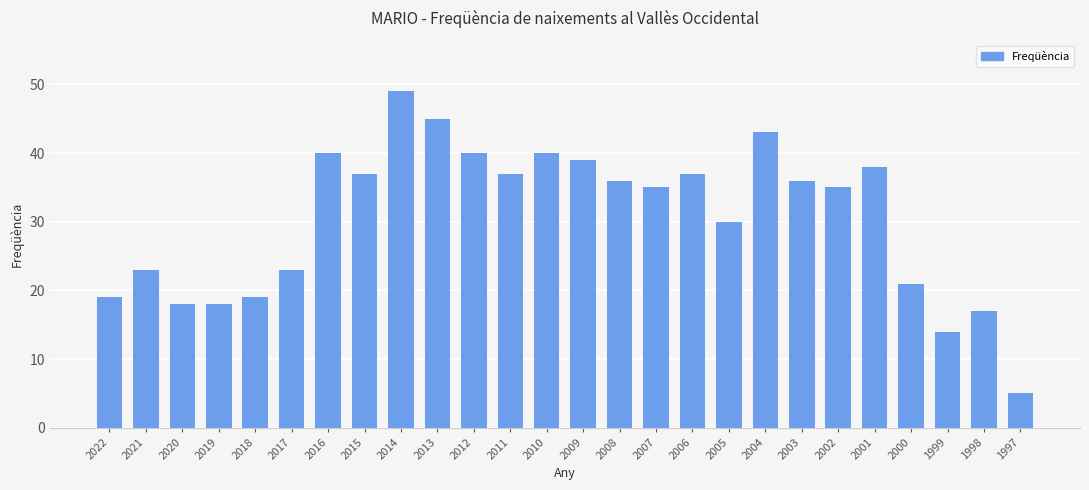

How many bars are there in total?

26